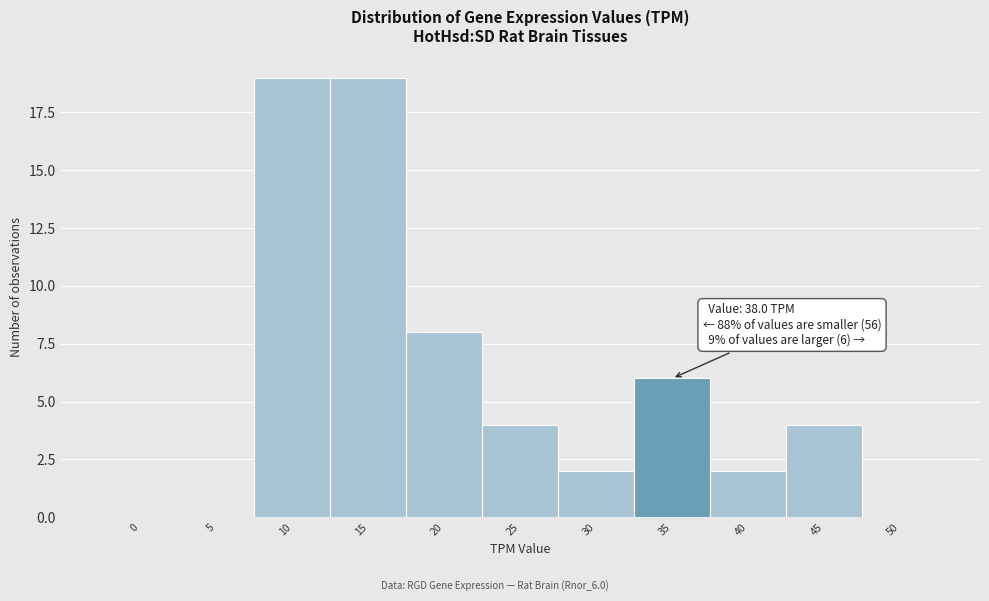

Reading left to right, list all the values displayed in this chart.

0=0	5=0	10=19	15=19	20=8	25=4	30=2	35=6	40=2	45=4	50=0